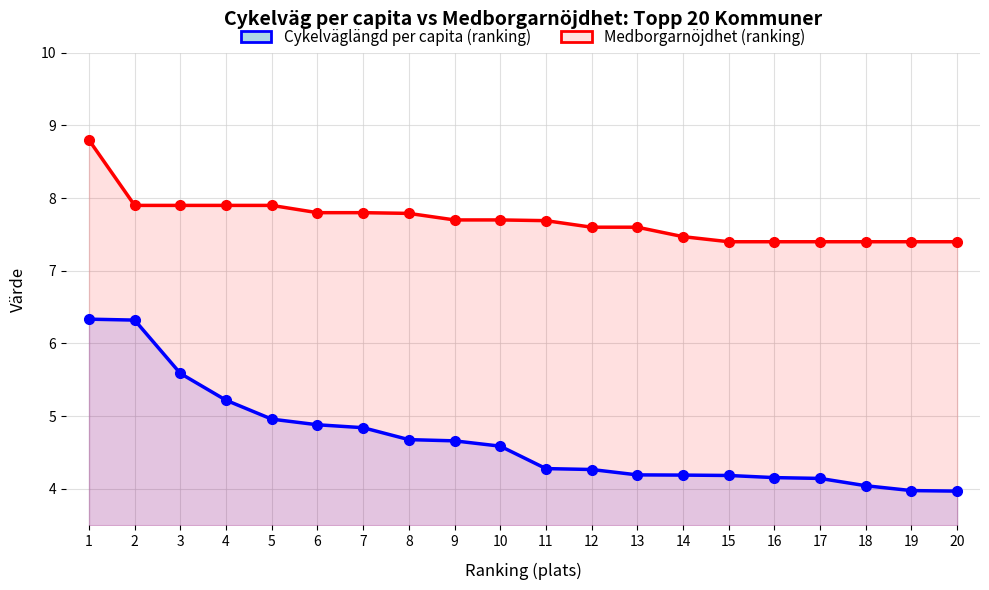

Which has a higher value, 20 or 18?

18